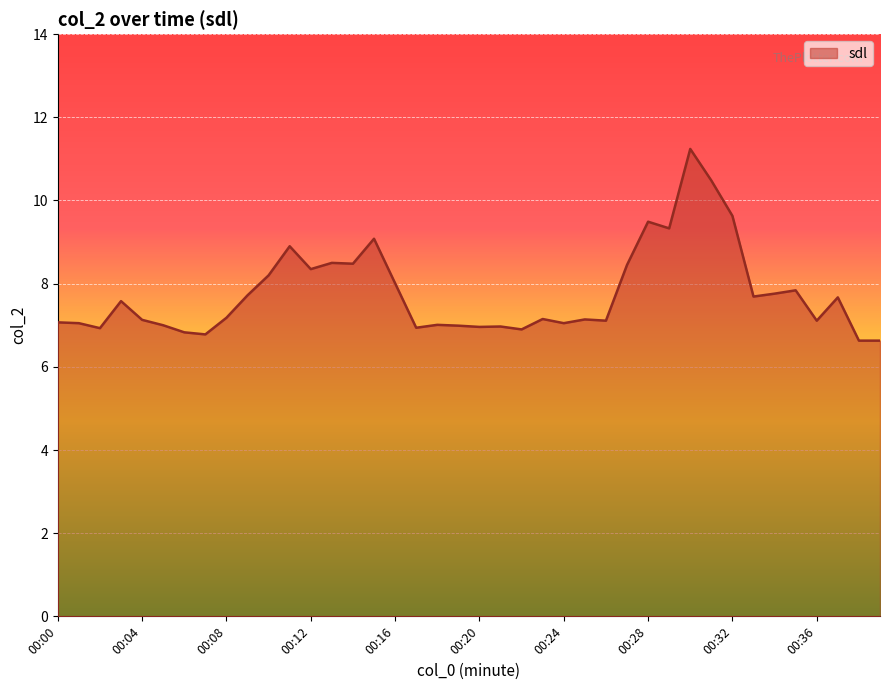

How many lines are shown in the chart?

1